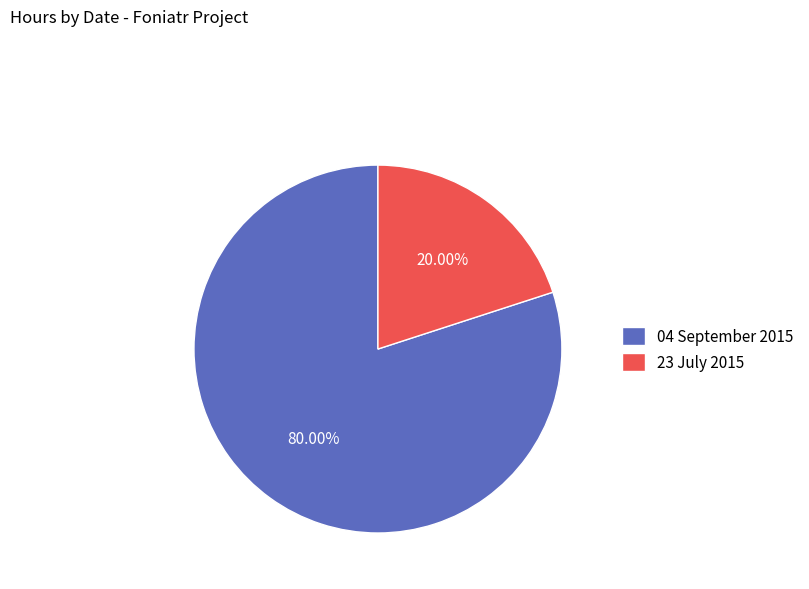

Which category accounts for the majority?

04 September 2015